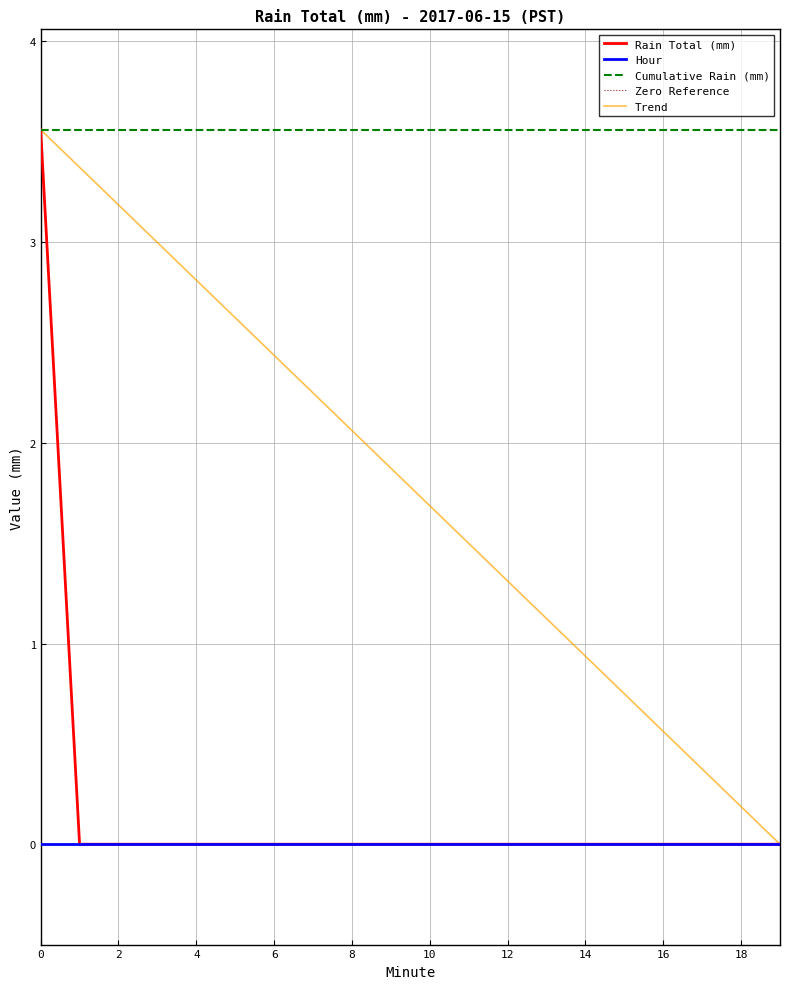

True or false: Rain Total (mm) has a value of 0.0 at 10.

True